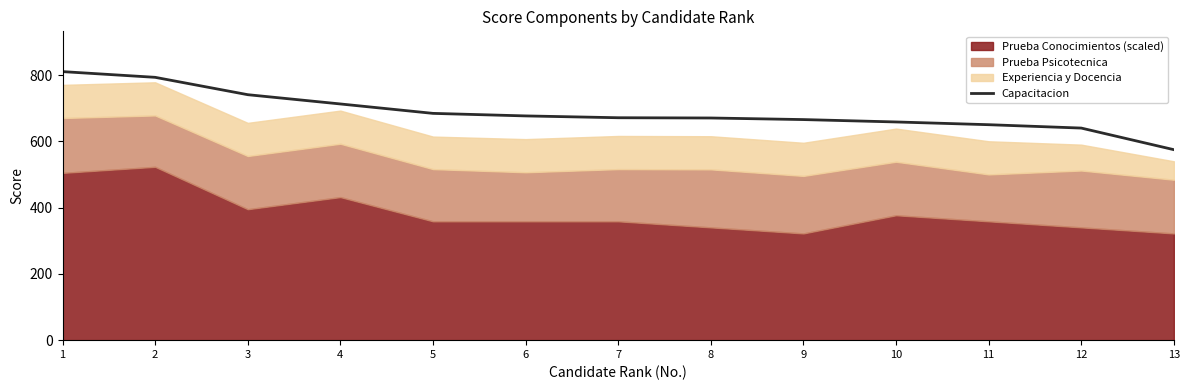

Does the chart display data point markers on the line(s)?

No